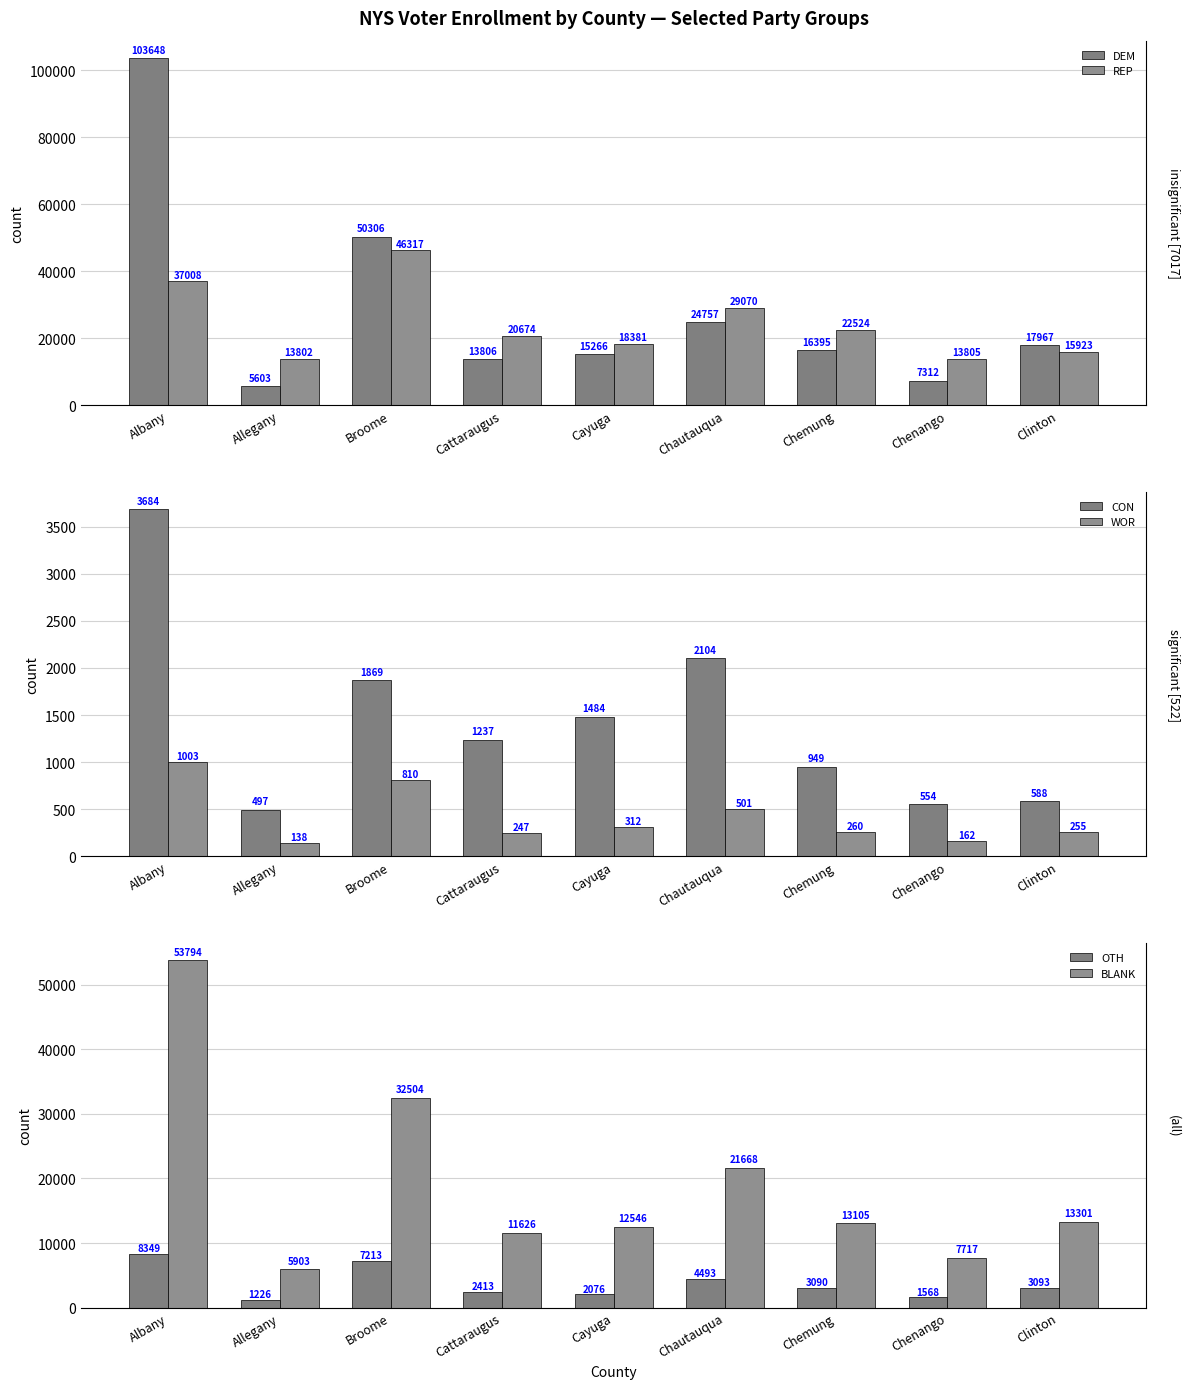

What is the total value across all series at Albany?

207486